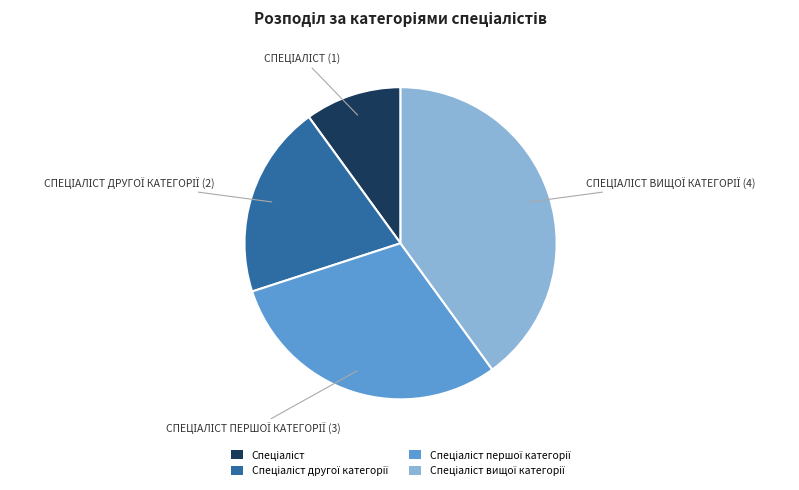

Does any single category account for the majority?

No